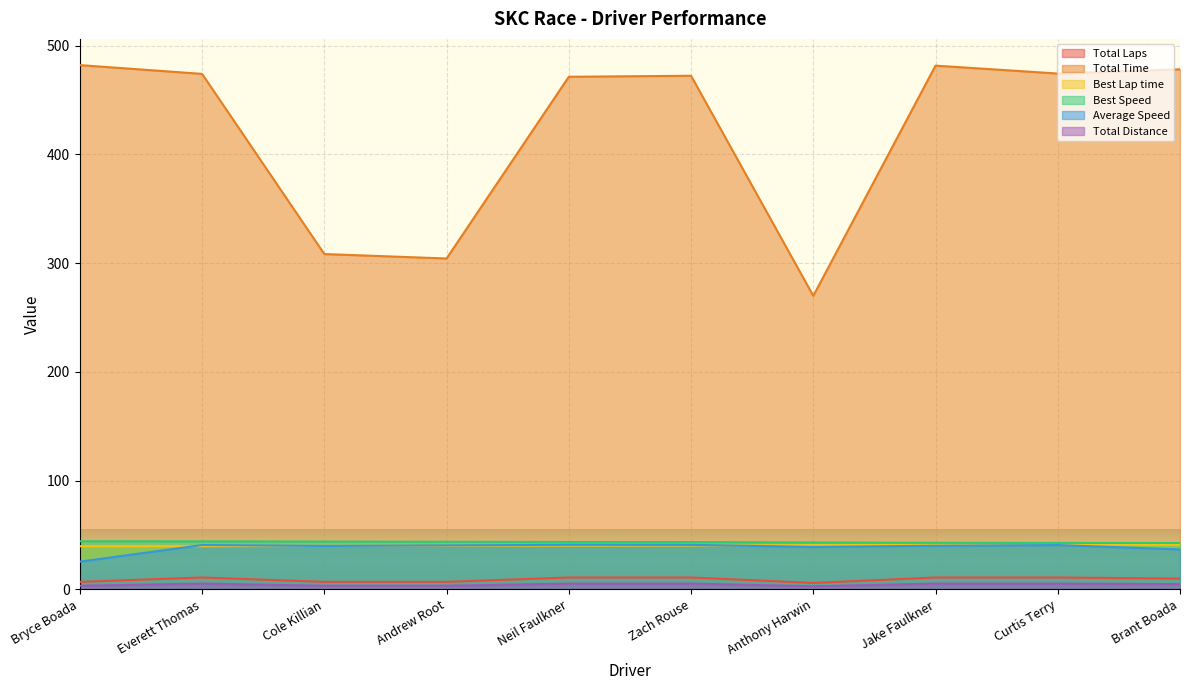

Does the chart display data point markers on the line(s)?

No